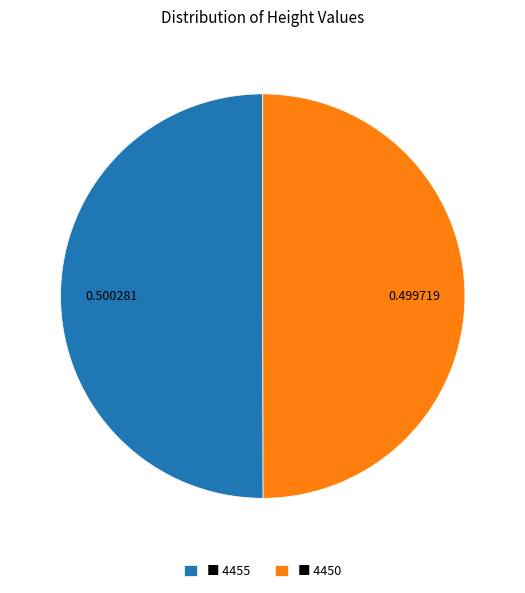

What is the ratio of the value at ■ 4455 to the value at ■ 4450?

1.0